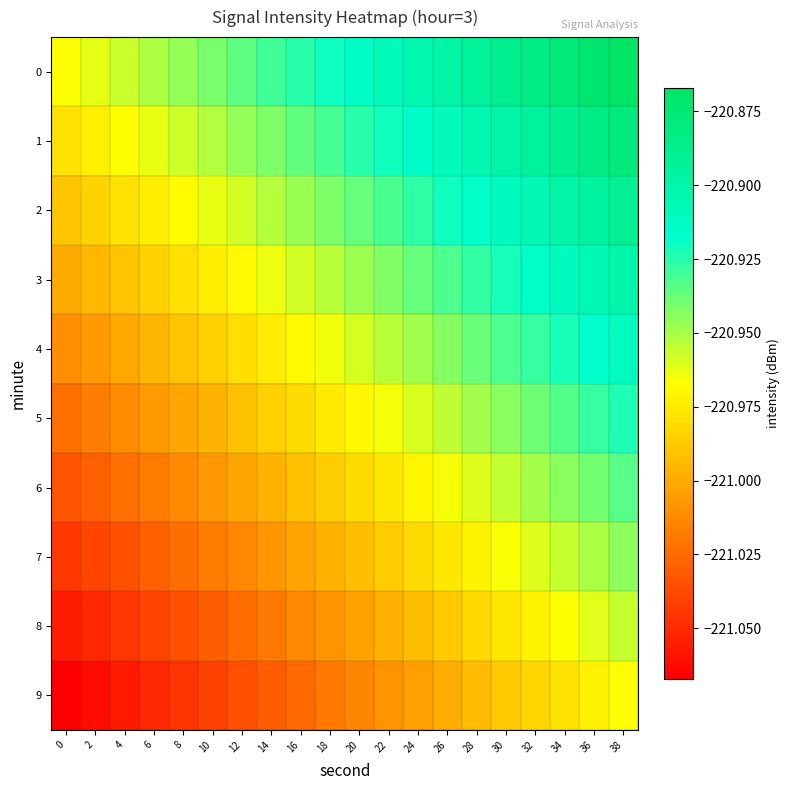

At which category is the sum across all series the highest?

38